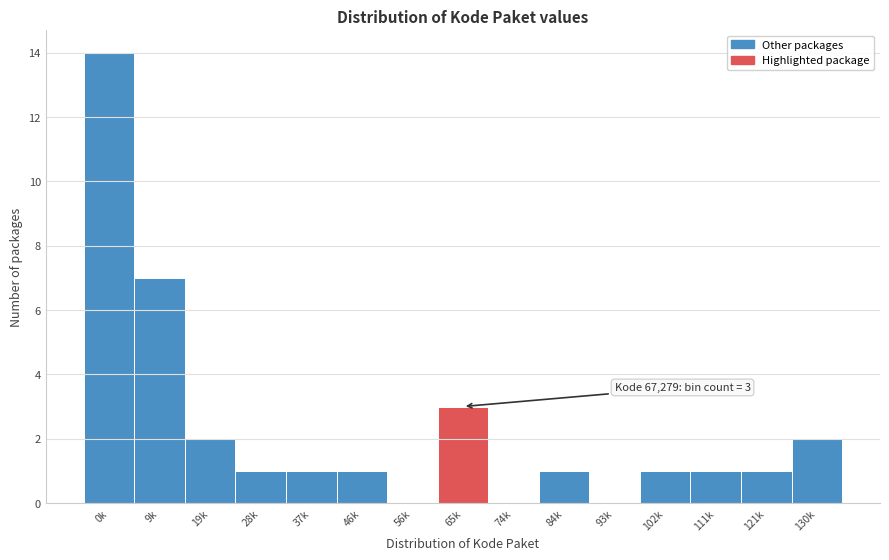

Reading left to right, extract all data points from this chart.

0k=14	9k=7	19k=2	28k=1	37k=1	46k=1	56k=0	65k=3	74k=0	84k=1	93k=0	102k=1	111k=1	121k=1	130k=2